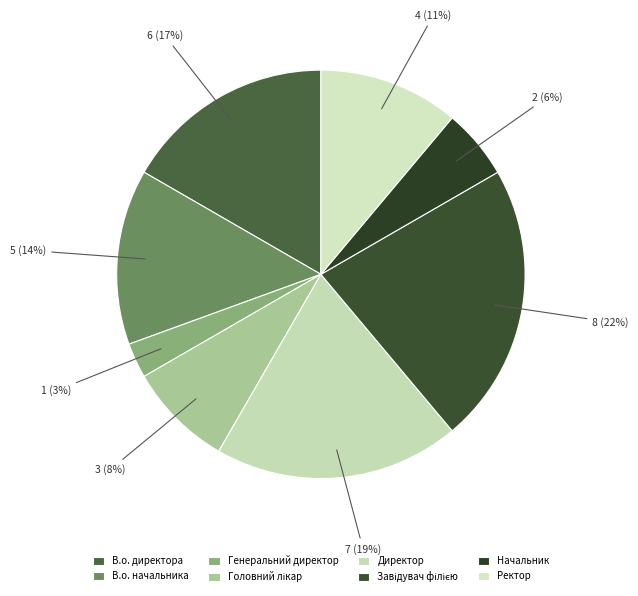

Which slice is the smallest?

Генеральний директор